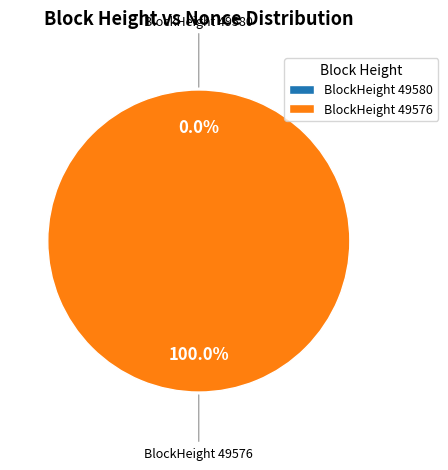

To the nearest percent, what portion does 49576 represent?

100%